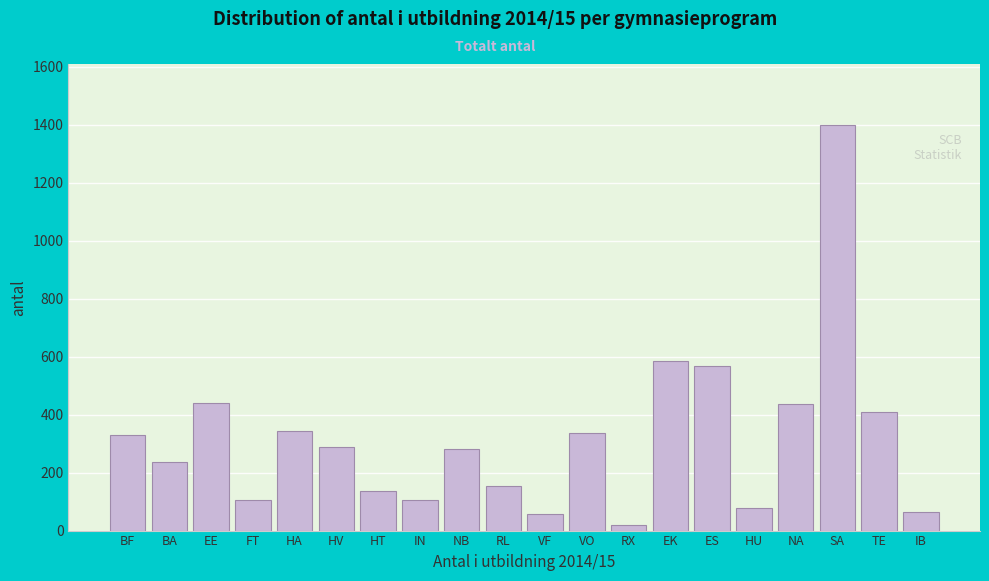

At which category does the chart reach its peak across all series?

SA